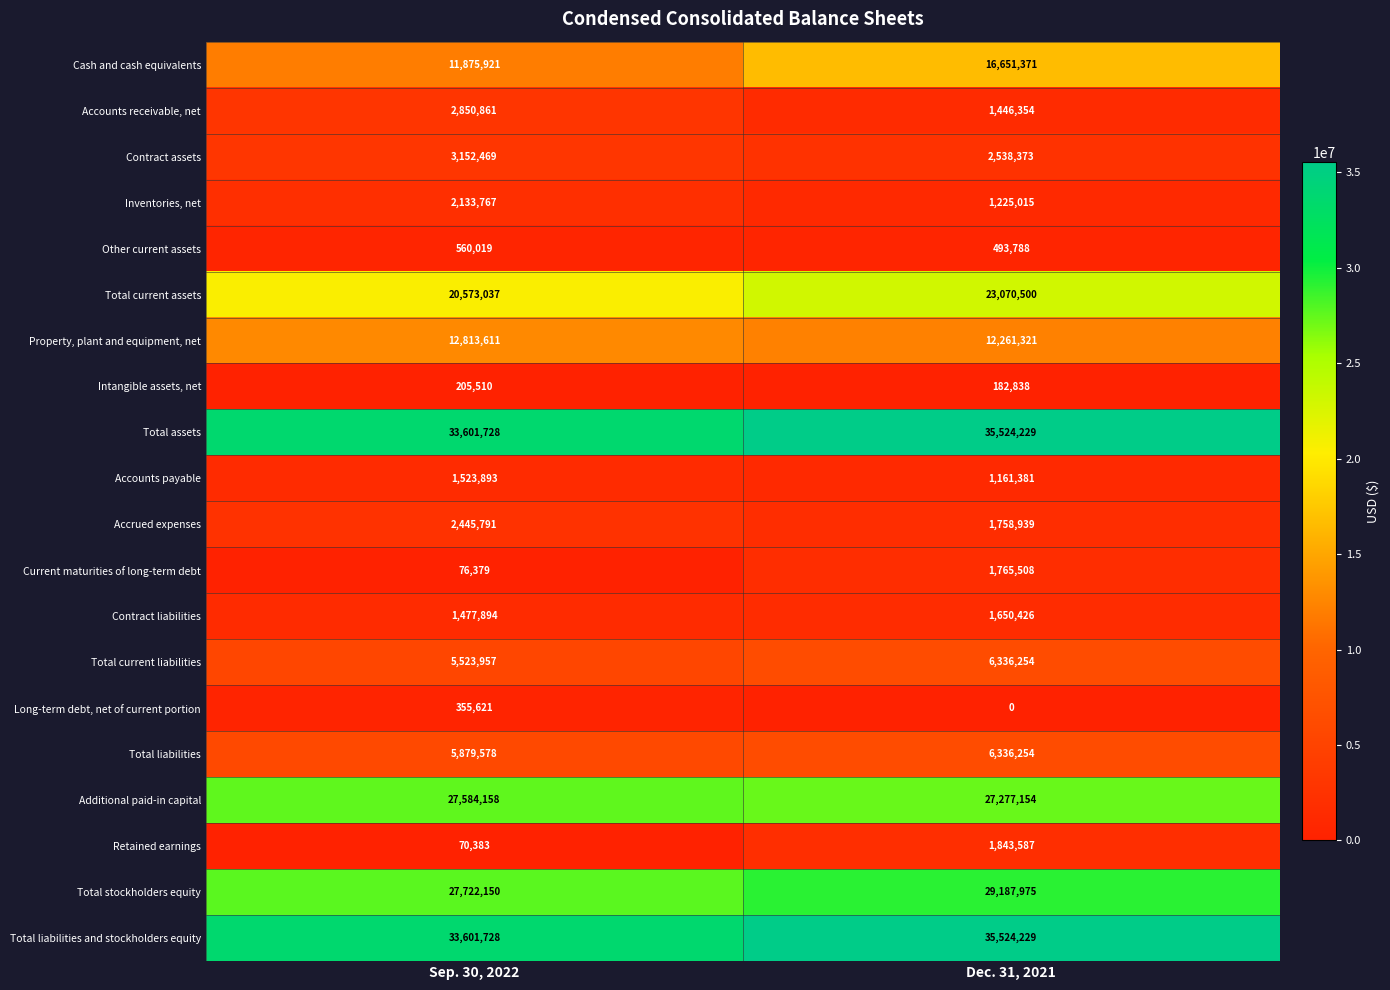

What is the difference between the highest and lowest values at Sep. 30, 2022?

33531345